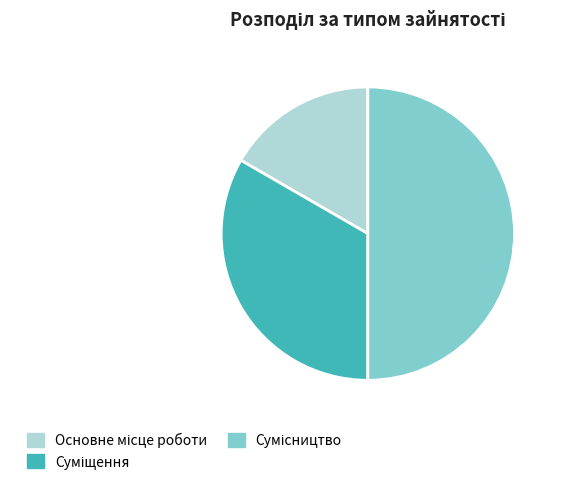

To the nearest percent, what is the combined percentage of Сумісництво and Суміщення?

83%